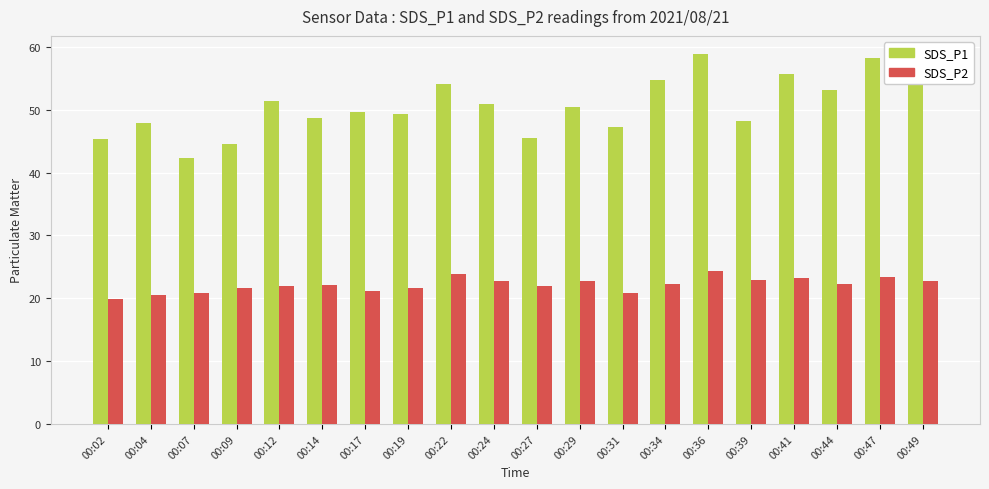

How many bars are there in total?

40